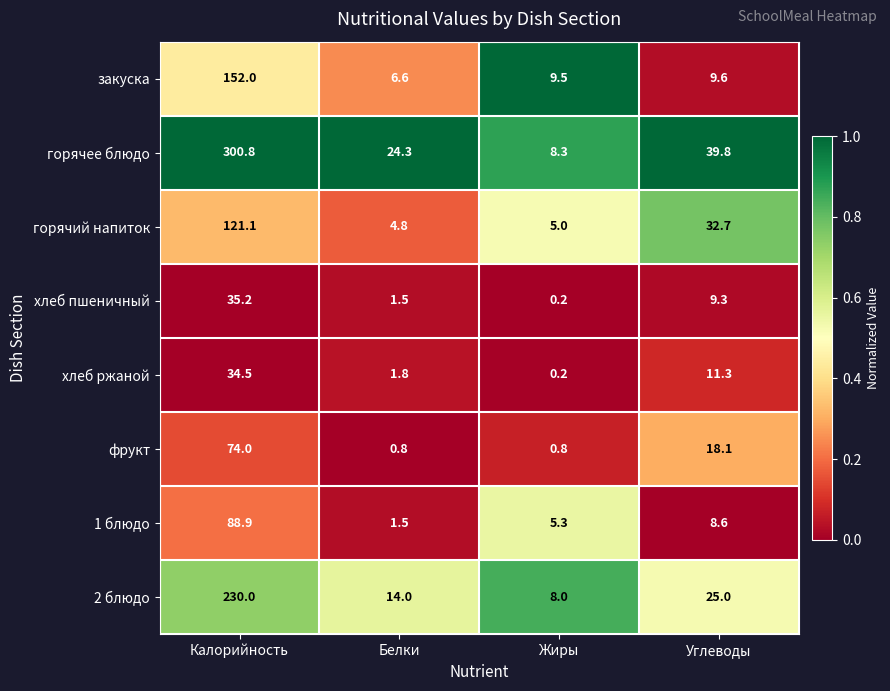

Is it true that 2 блюдо equals 230.0 at Калорийность?

True